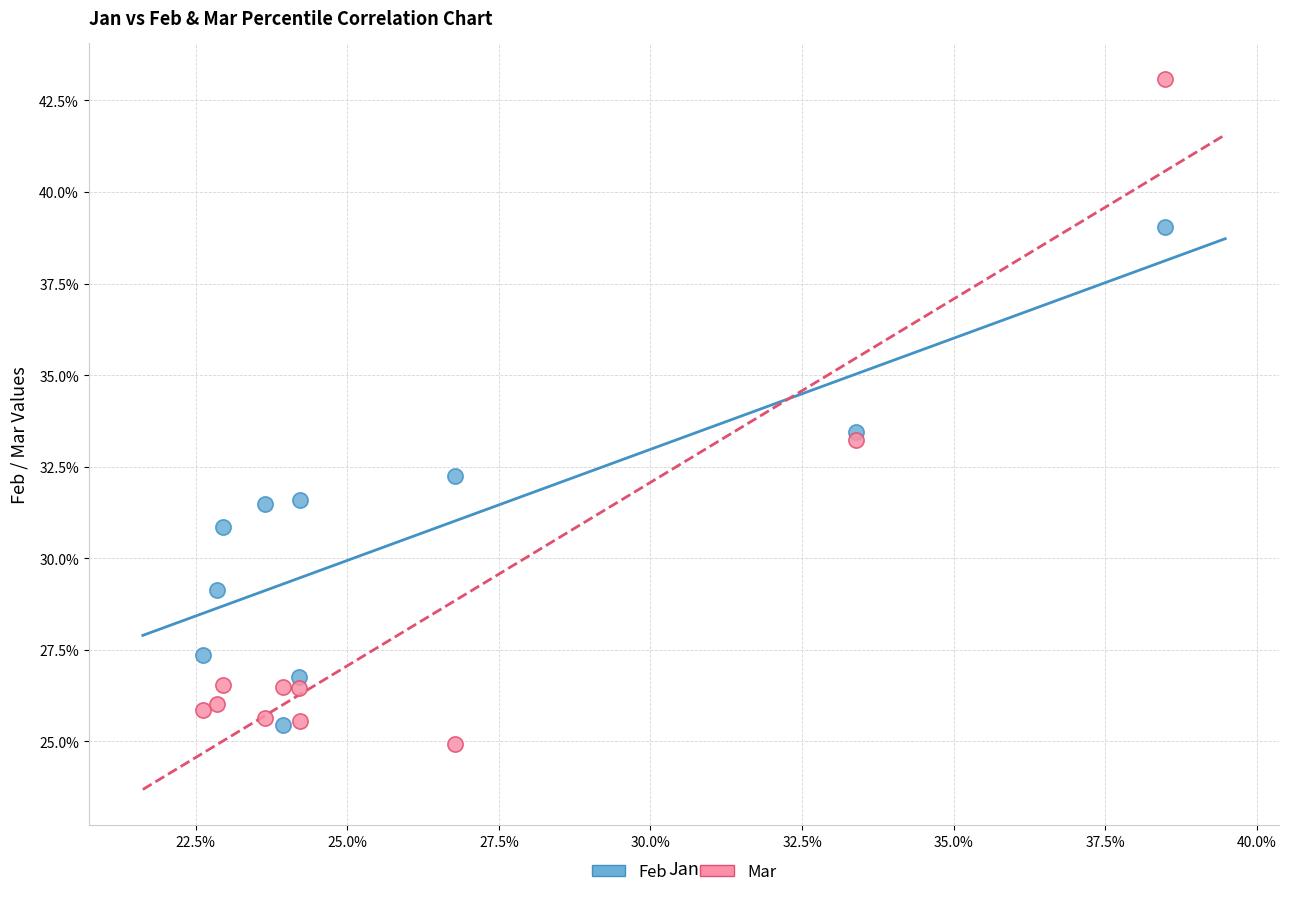

Which series has the largest Y range (max minus min)?

Mar